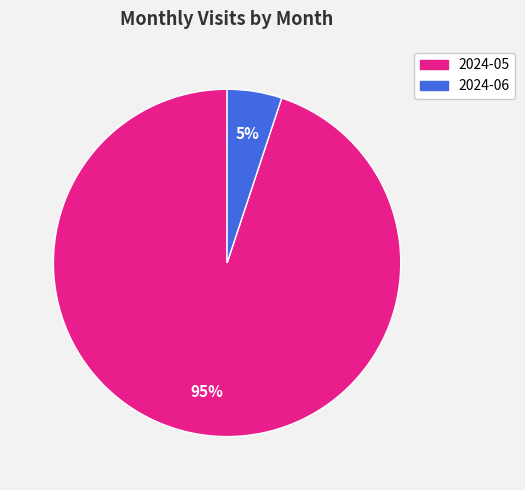

Do 2024-06 and 2024-05 together represent more than half of the pie?

Yes